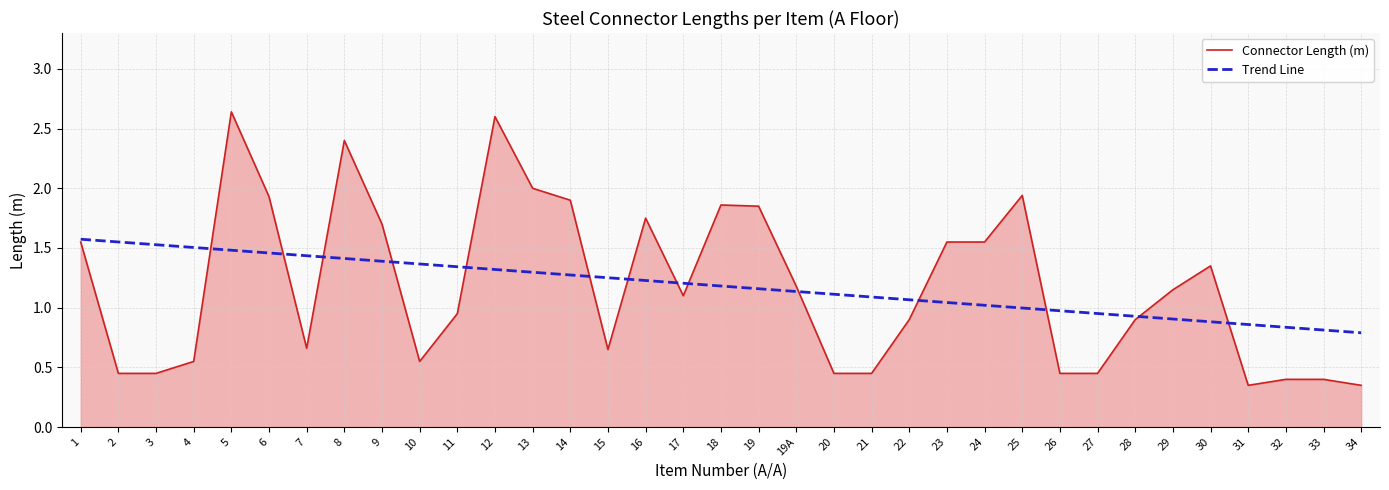

Is the value of Connector Length (m) at 7 greater than the value of Trend Line at 15?

No